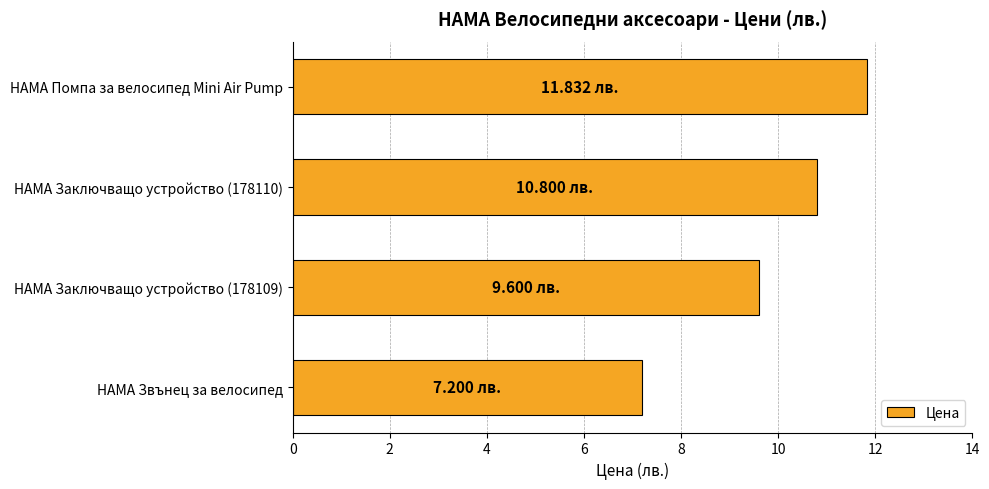

What is the difference between the maximum and minimum values?

4.6